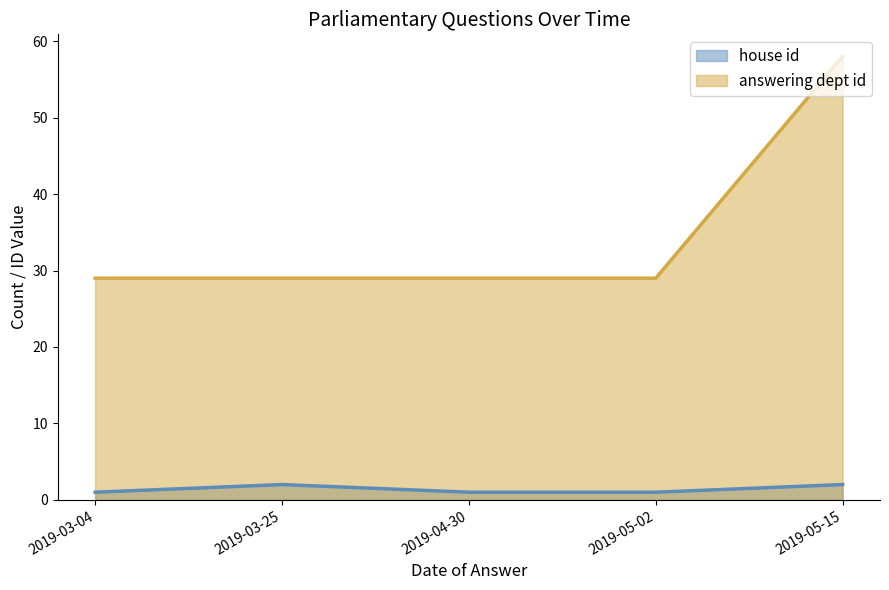

Which series has the largest range (max minus min)?

answering dept id (line)